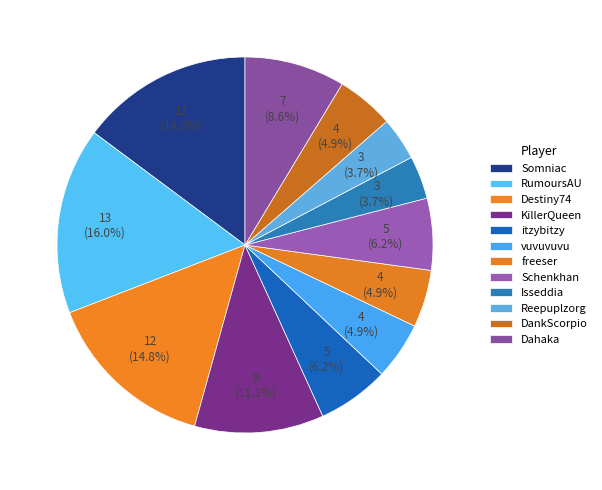

Is it true that freeser is 5% of the pie?

True